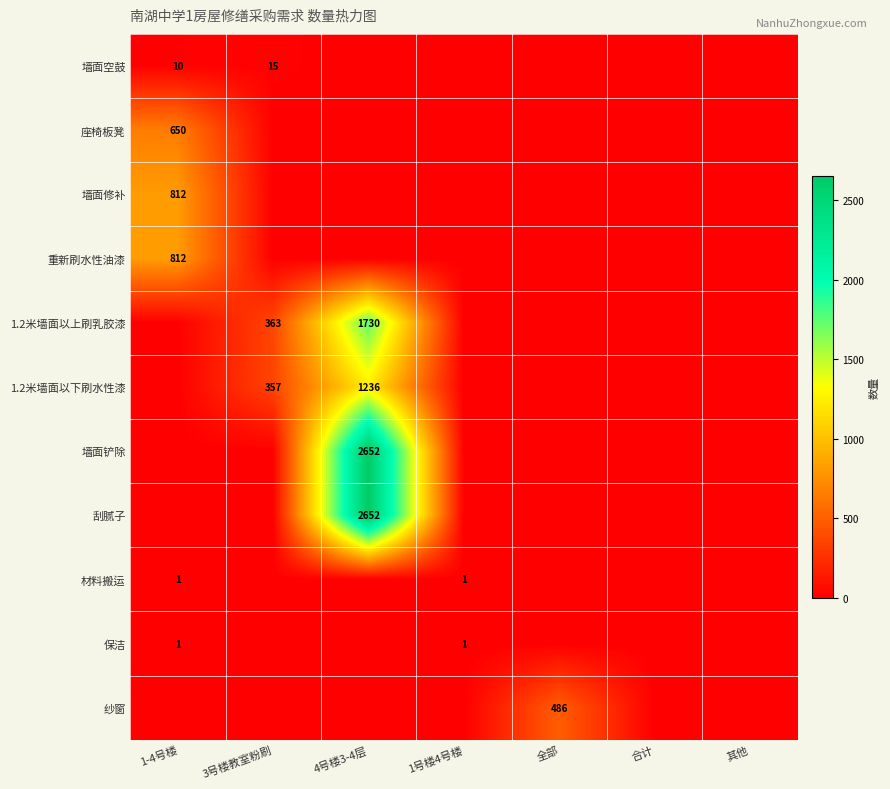

Count the number of data series in this chart.

11